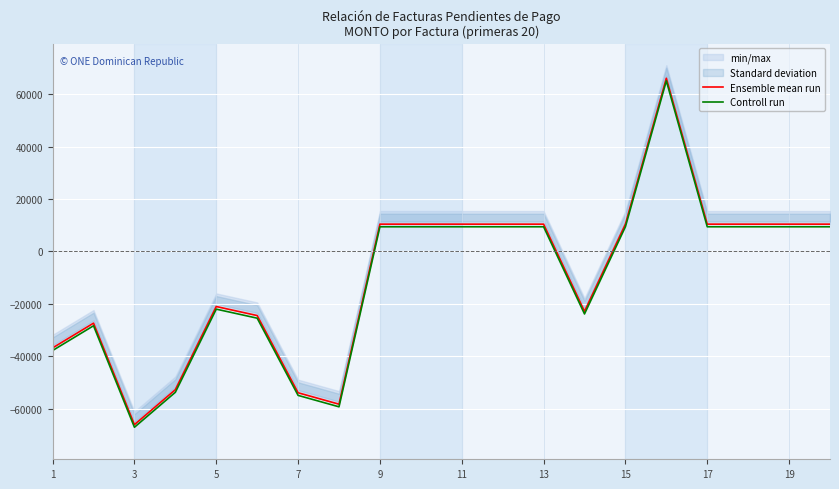

Rank the series by their maximum value, from lowest to highest.

Controll run, Ensemble mean run